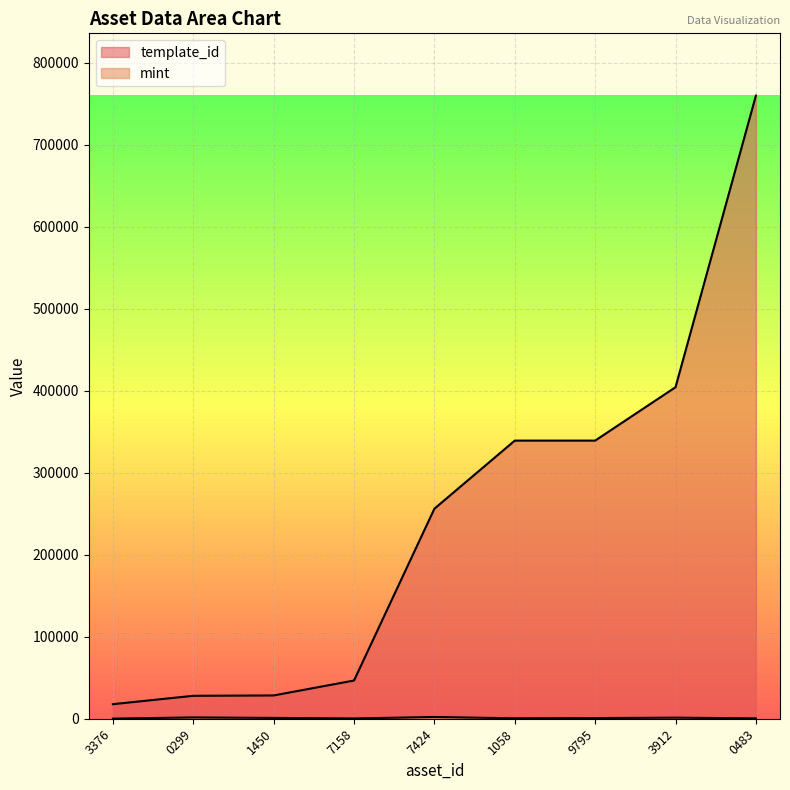

Rank the series at 7424 from lowest to highest value.

mint, template_id